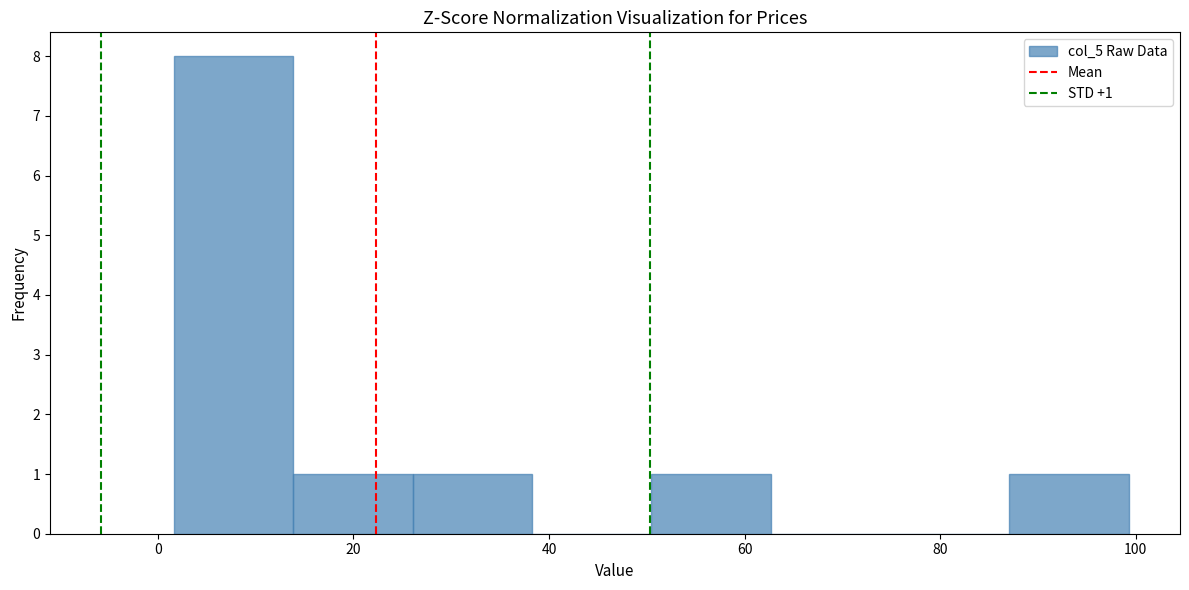

Which range on the x-axis has the tallest bar?

2 to 14